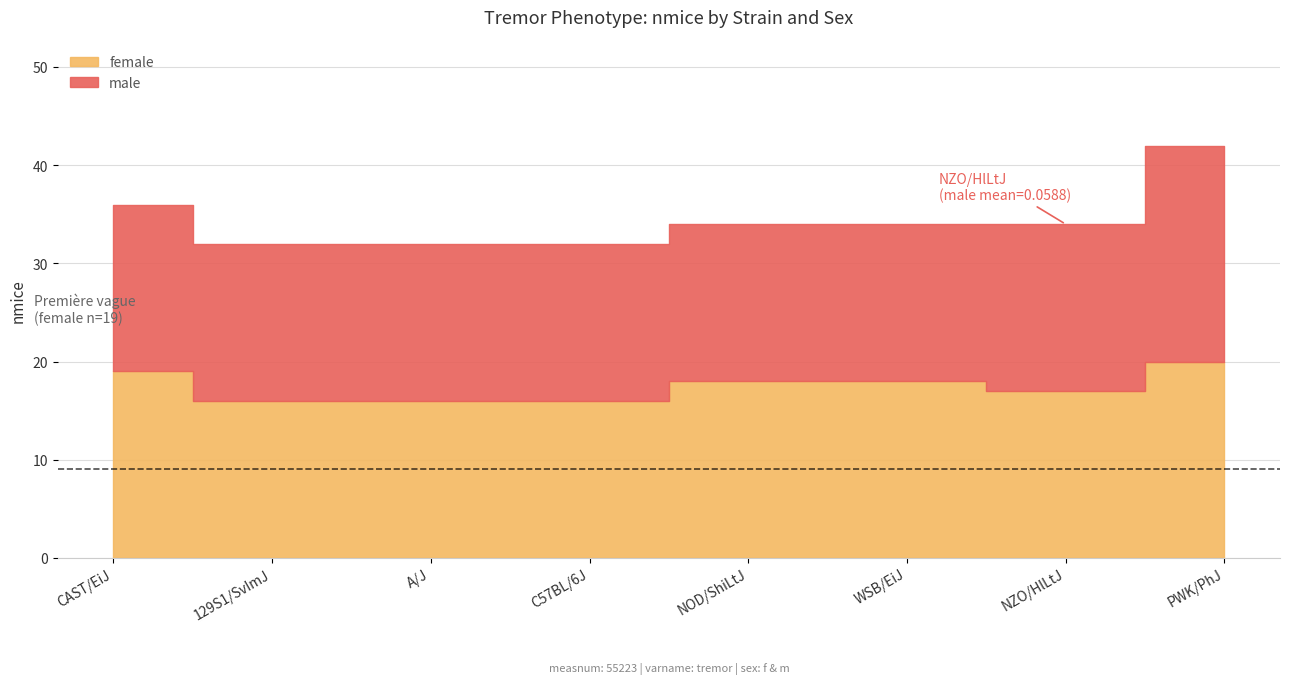

What is the greatest value displayed?

22